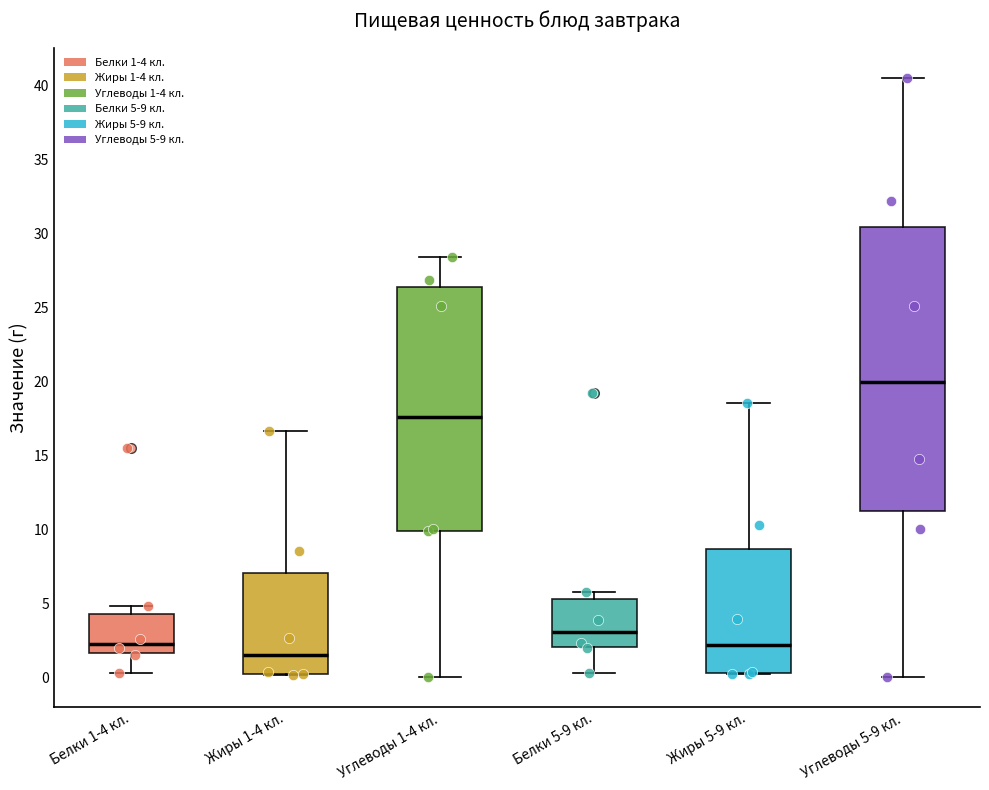

Where is the upper edge of the box for Углеводы 1-4 кл. on the y-axis? The values are not printed on the chart, so give them approximately, as read against the axis.

26.5